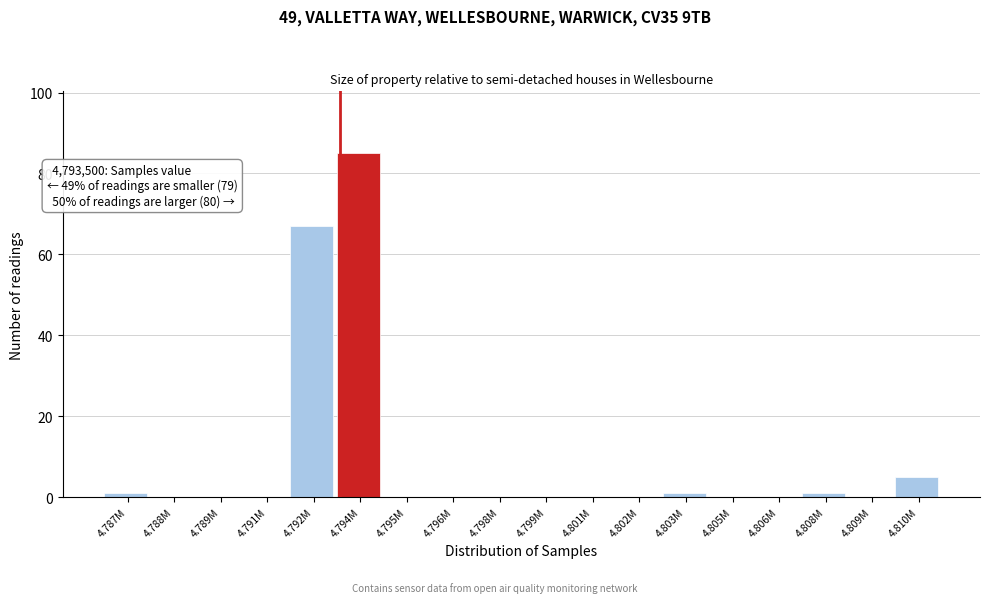

Reading left to right, transcribe all the data shown in this chart.

4.787M=1	4.788M=0	4.789M=0	4.791M=0	4.792M=67	4.794M=85	4.795M=0	4.796M=0	4.798M=0	4.799M=0	4.801M=0	4.802M=0	4.803M=1	4.805M=0	4.806M=0	4.808M=1	4.809M=0	4.810M=5